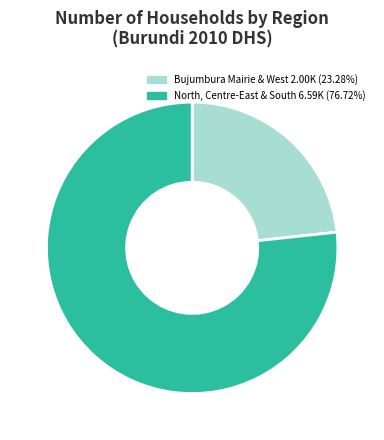

Count the number of slices in the pie.

2